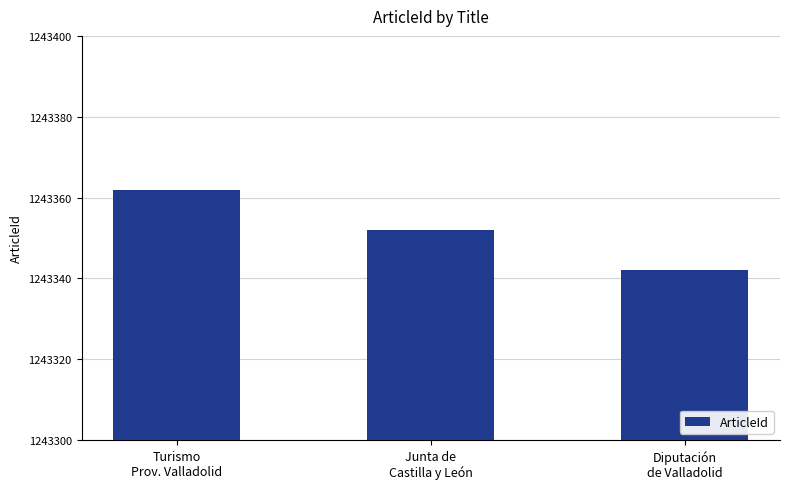

How many categories are shown in the chart?

3